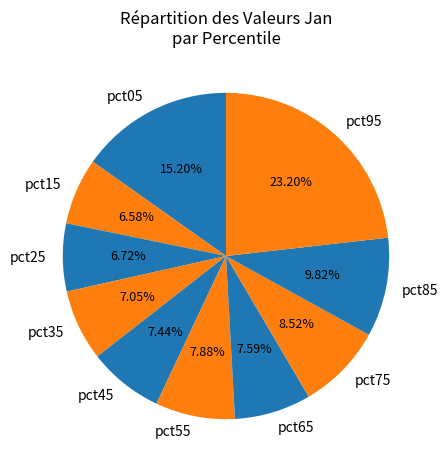

Combined, what portion of the pie is pct05 and pct15?

21.8%